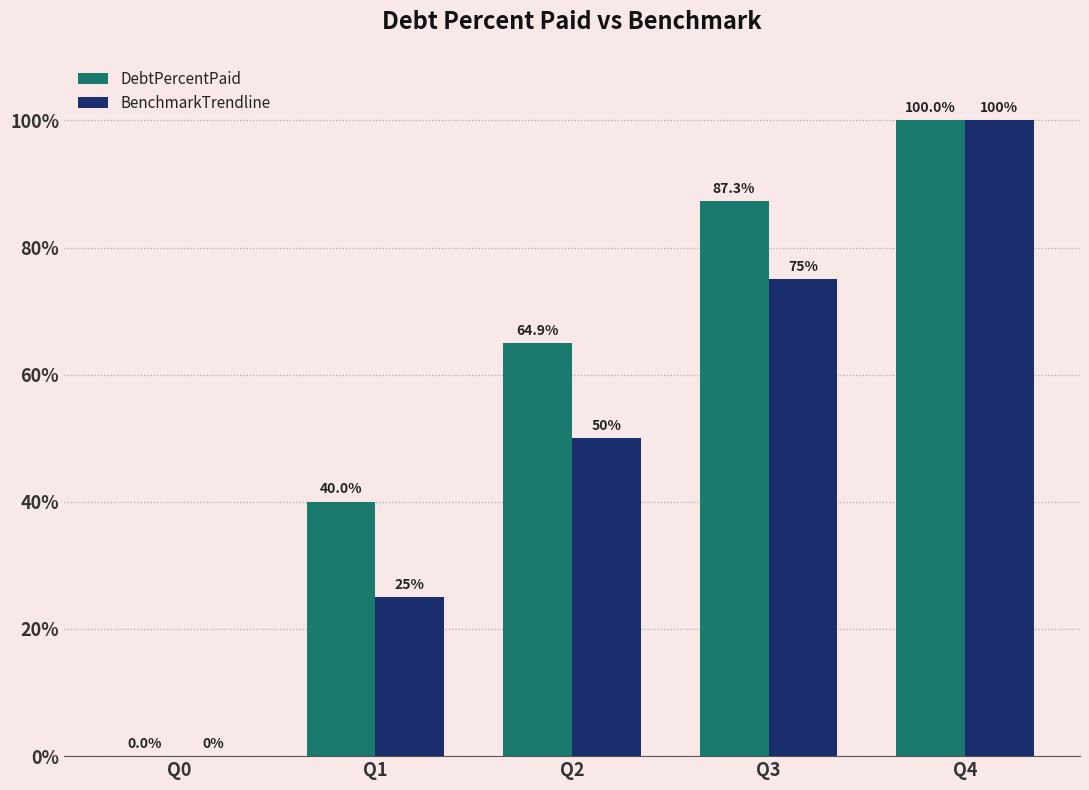

What is the approximate value of DebtPercentPaid at Q4?

100.0